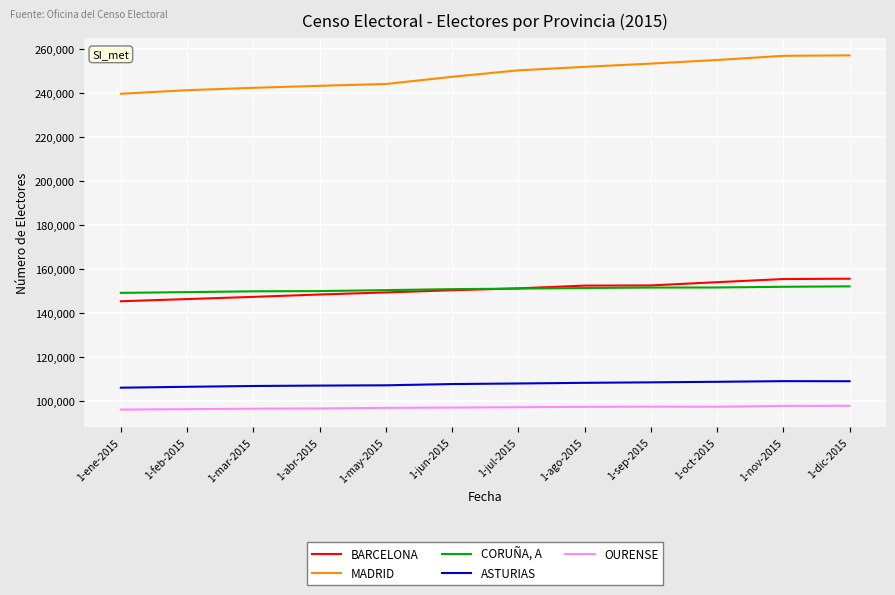

What is the average value of the MADRID series?

248695